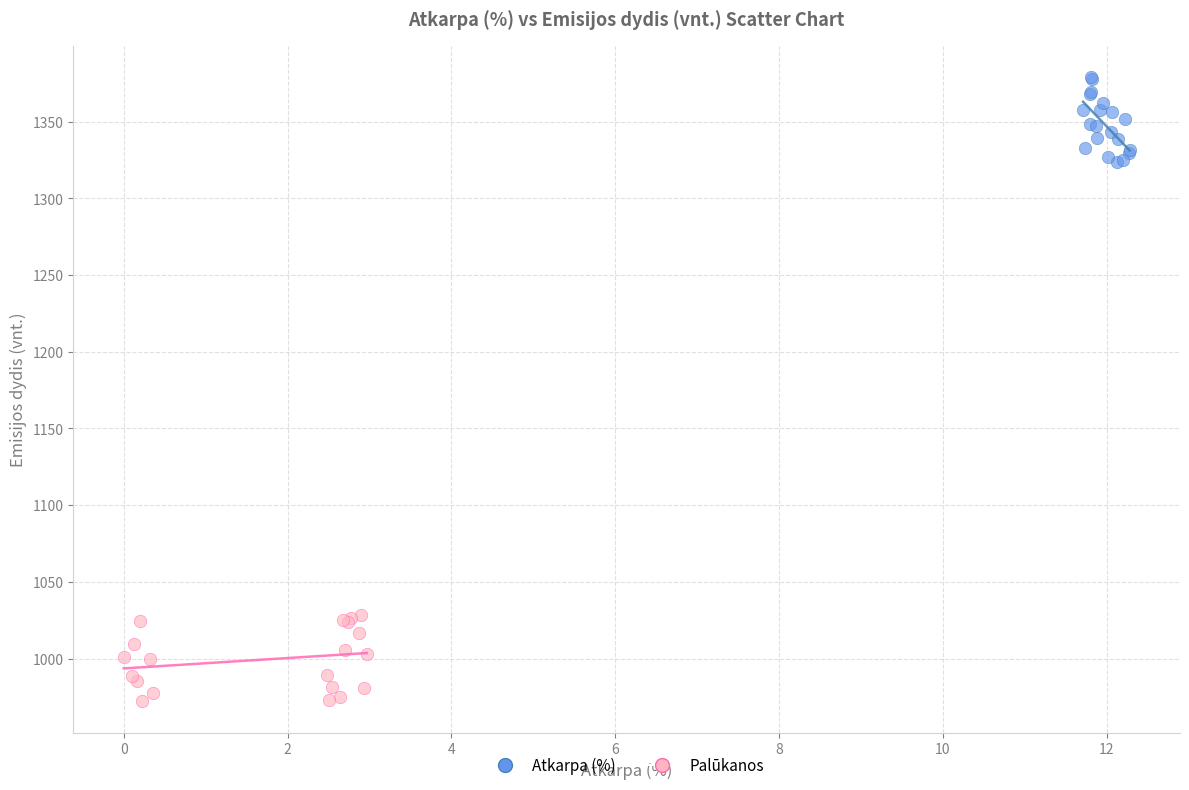

What are all the series names shown in the legend?

Atkarpa (%), Palūkanos